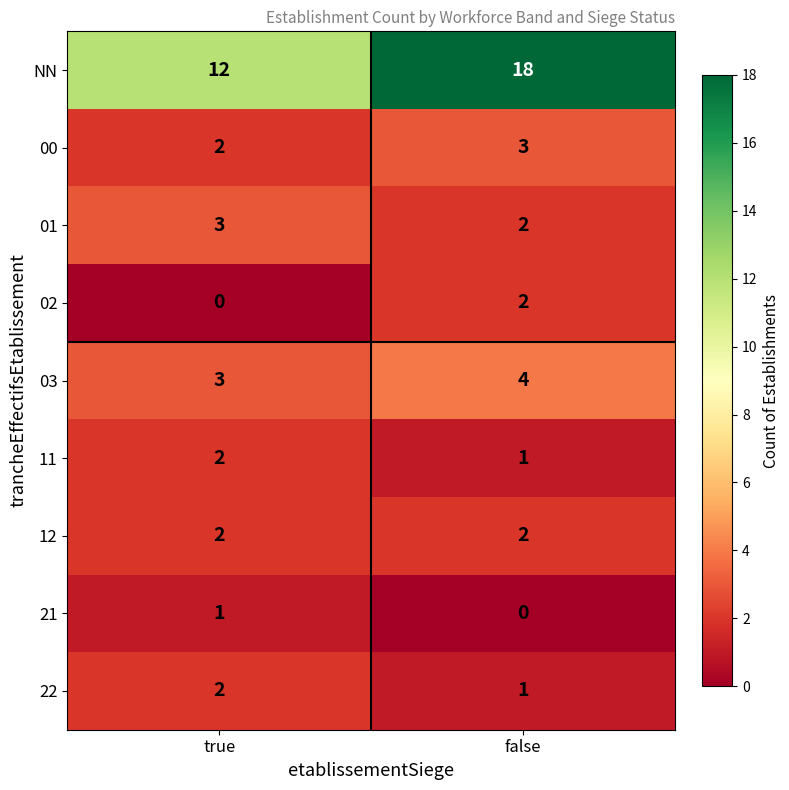

Which series changed the most between true and false?

NN